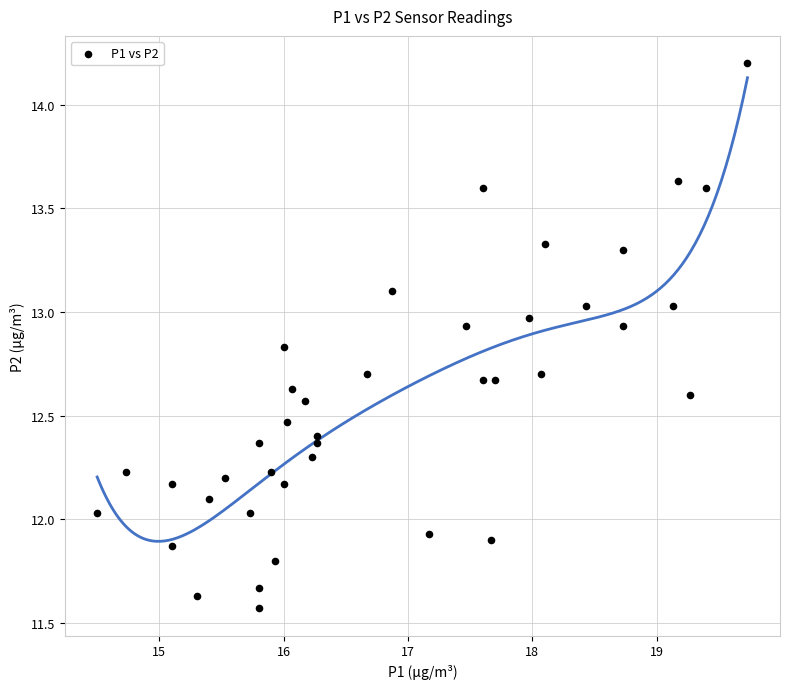

What is the range of Y values (max minus min)?

2.6